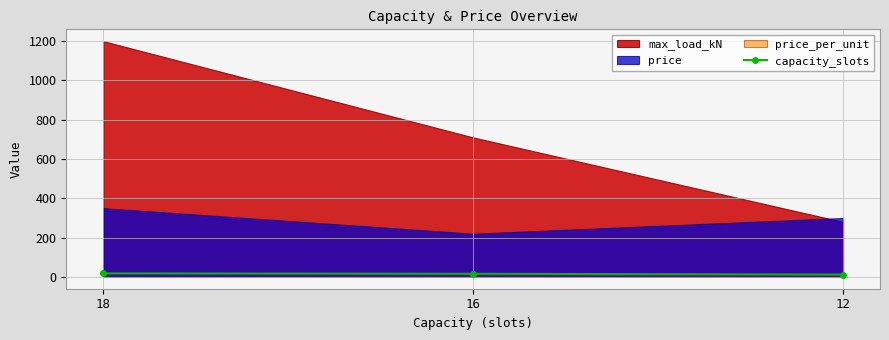

The chart shows a value of 18 at 18. True or false?

True